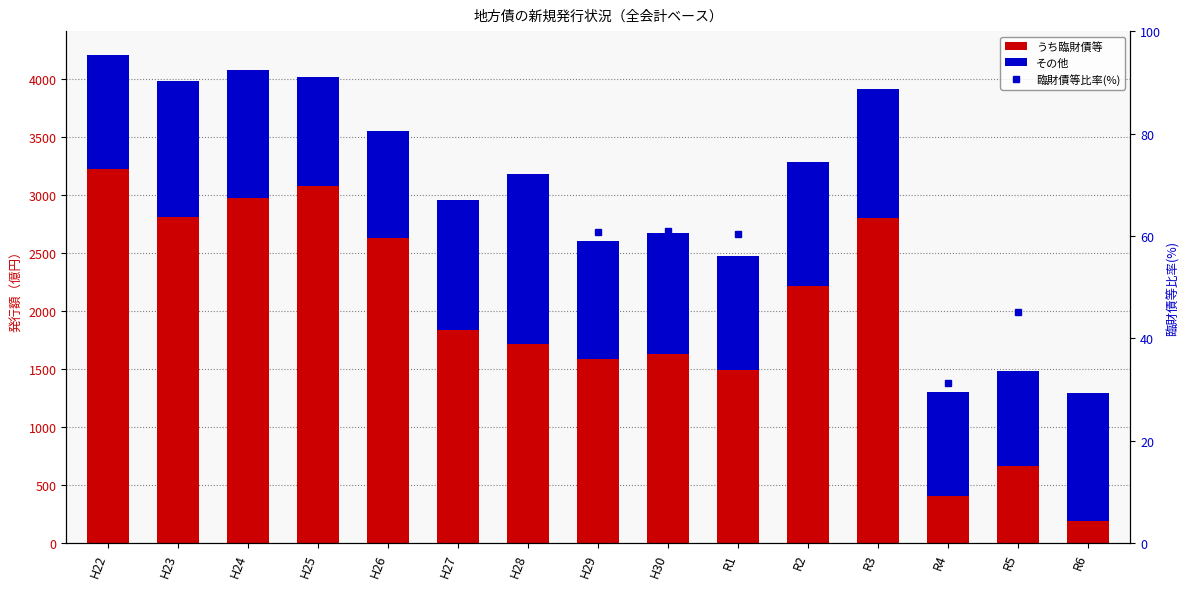

What is the label of the 2nd bar from the left?

H23